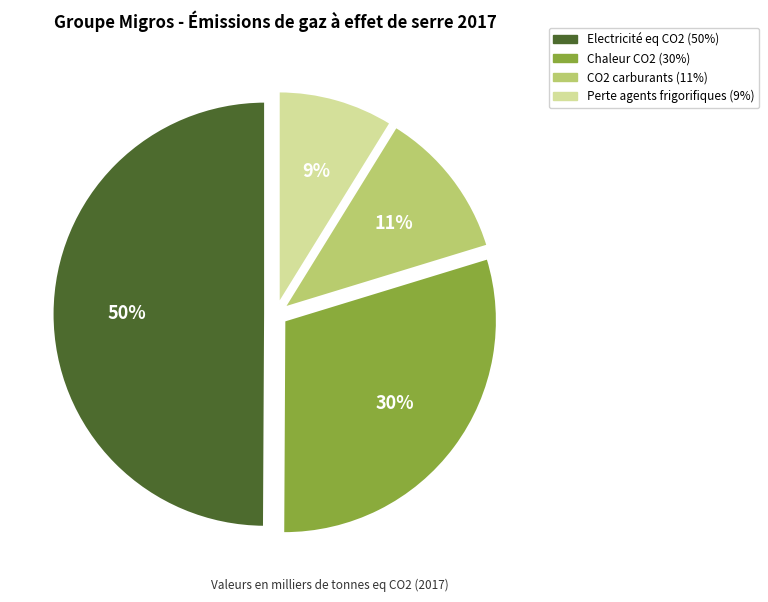

Count the number of slices in the pie.

4